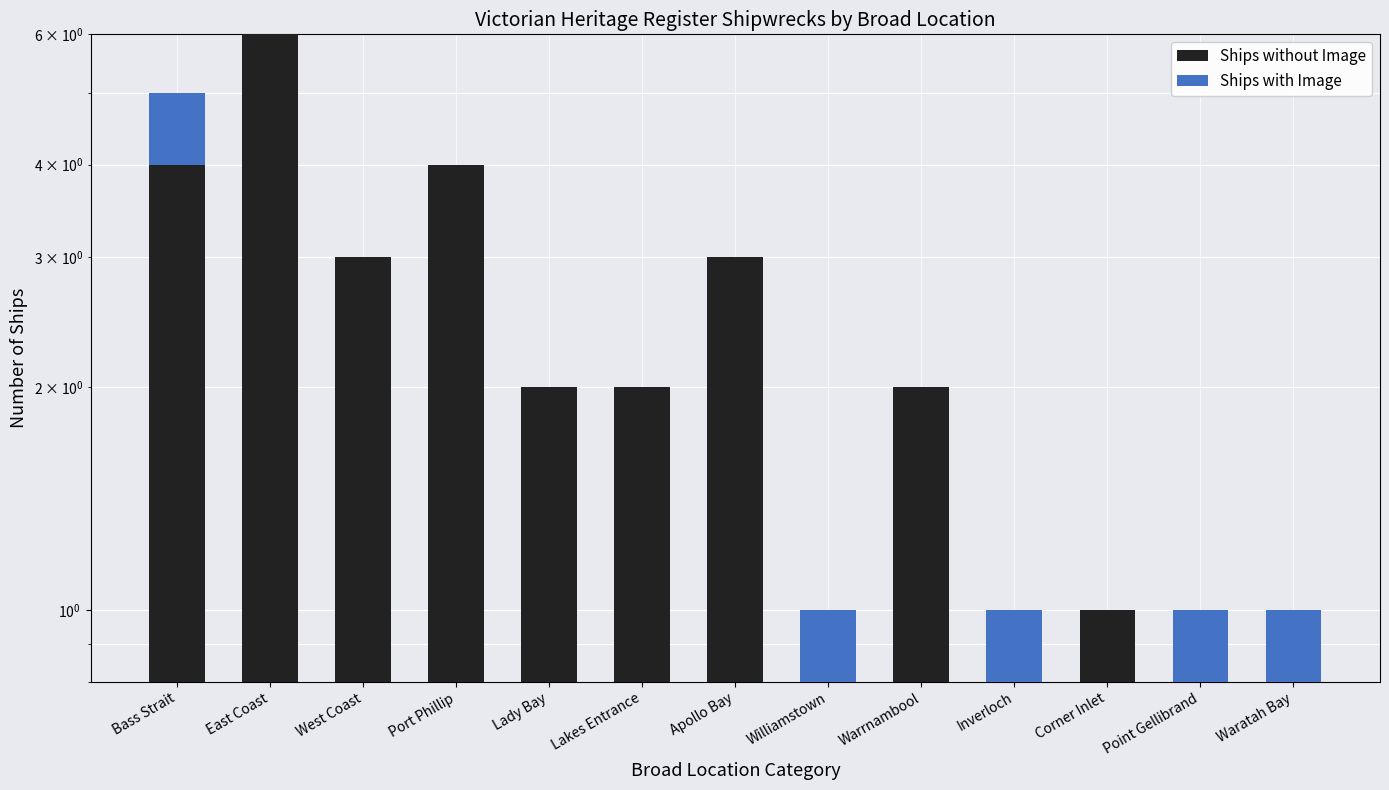

Rank the categories by Ships with Image value from lowest to highest.

East Coast, West Coast, Port Phillip, Lady Bay, Lakes Entrance, Apollo Bay, Warrnambool, Corner Inlet, Bass Strait, Williamstown, Inverloch, Point Gellibrand, Waratah Bay